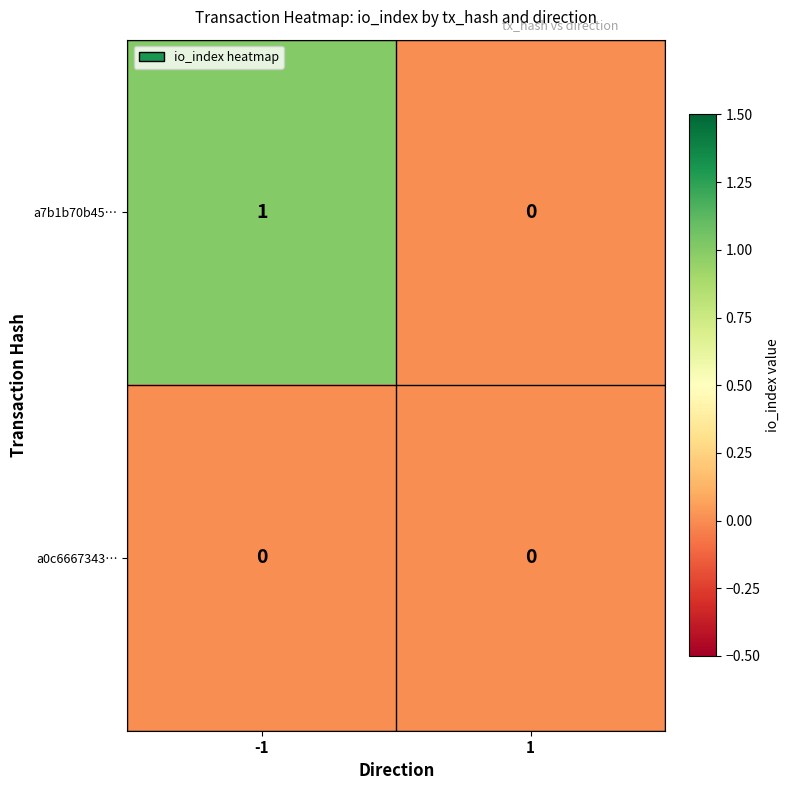

Which series has the widest spread of values?

a7b1b70b45…